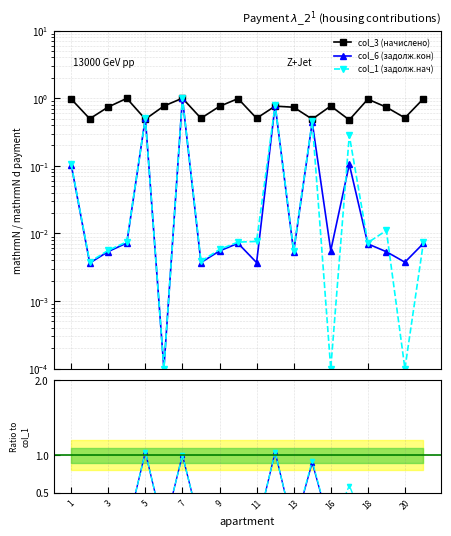

Which series has the largest range (max minus min)?

col_1 (задолж.нач)